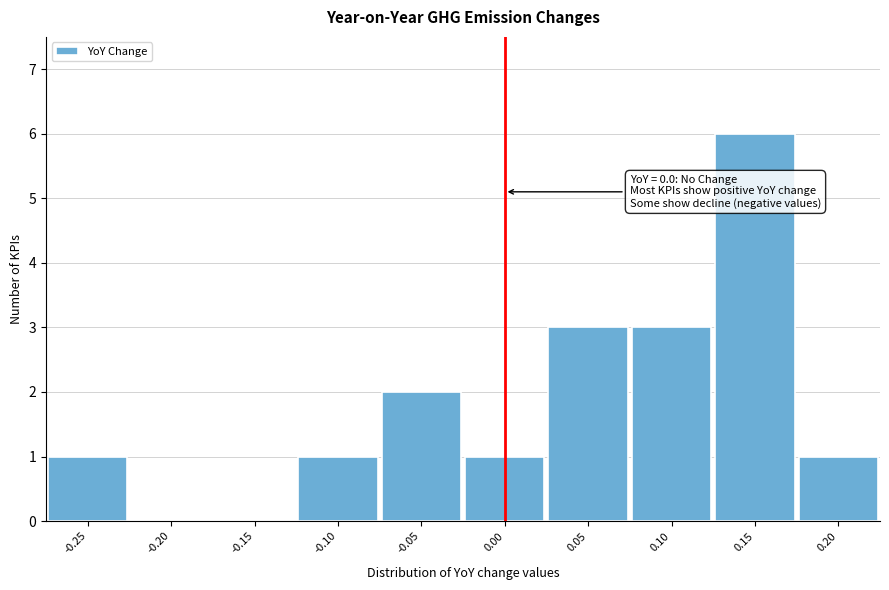

Reading right to left, list all the values displayed in this chart.

0.20=1	0.15=6	0.10=3	0.05=3	0.00=1	-0.05=2	-0.10=1	-0.15=0	-0.20=0	-0.25=1